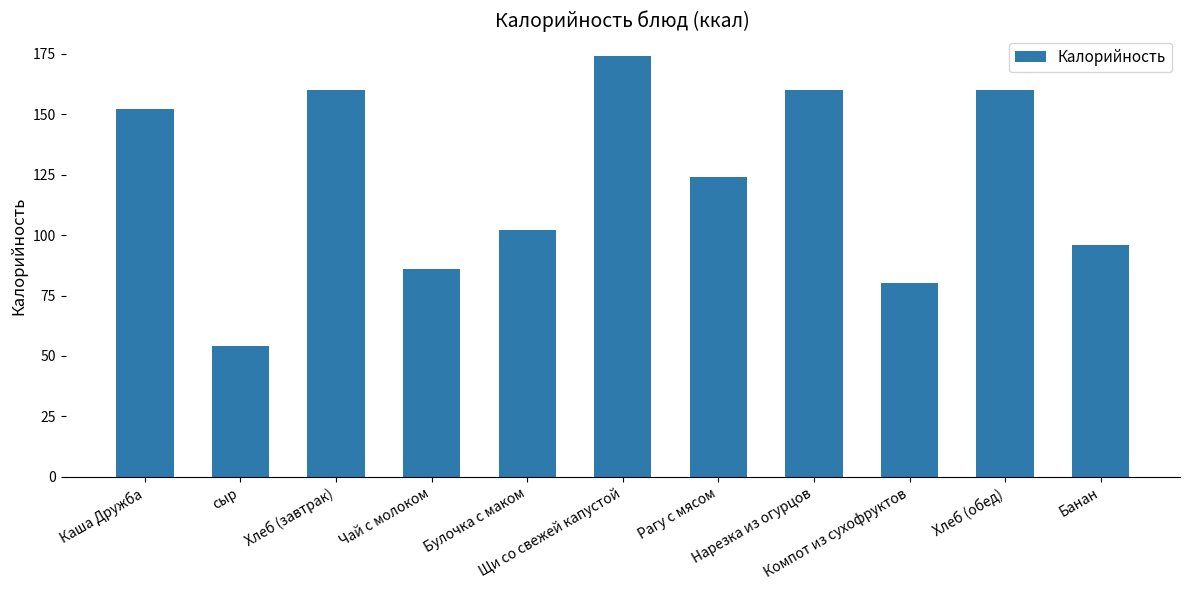

What is the value of the 1st bar from the left?

152